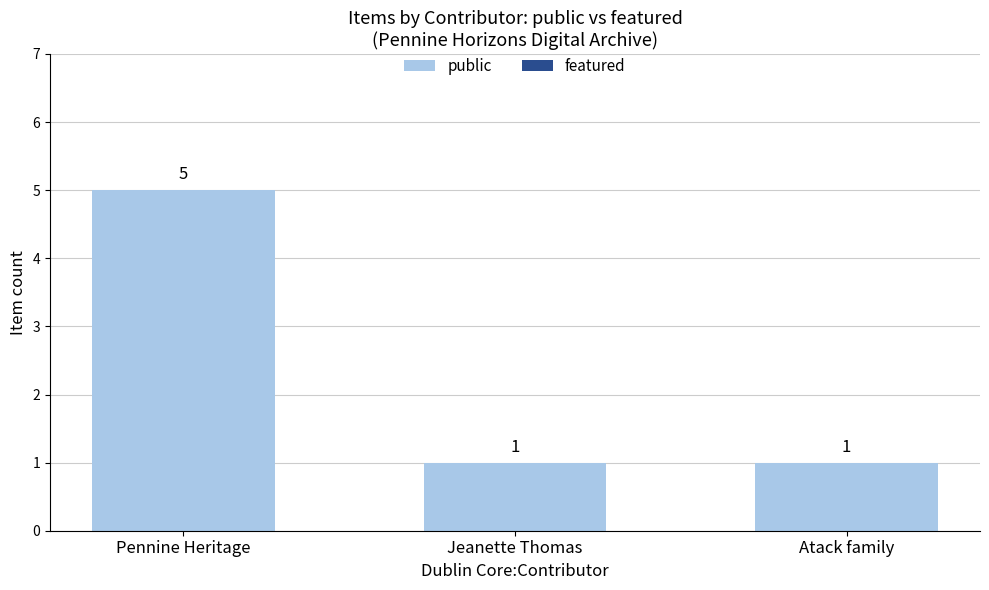

Reading left to right, extract all data points from this chart.

Pennine Heritage=5	Jeanette Thomas=1	Atack family=1